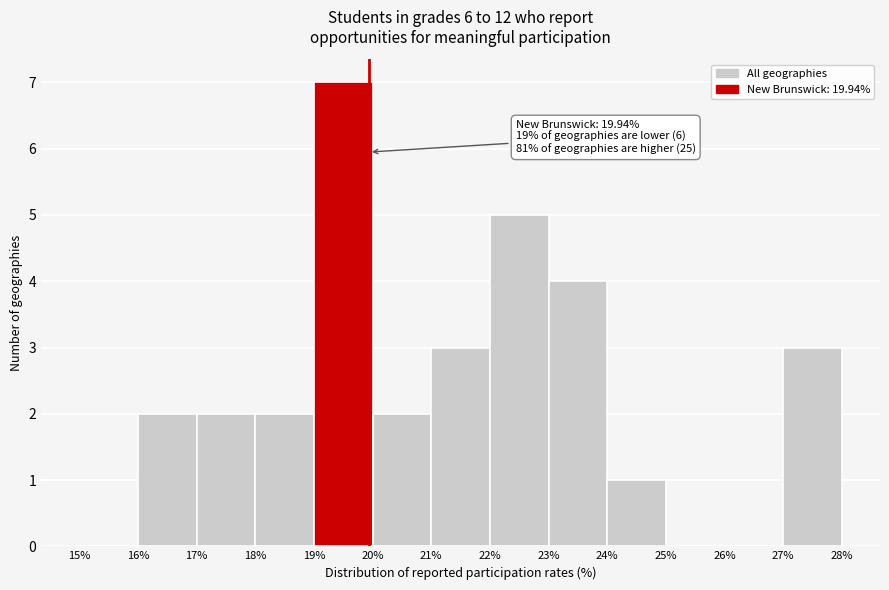

Over which range of the x-axis is the bar tallest?

19% to 20%